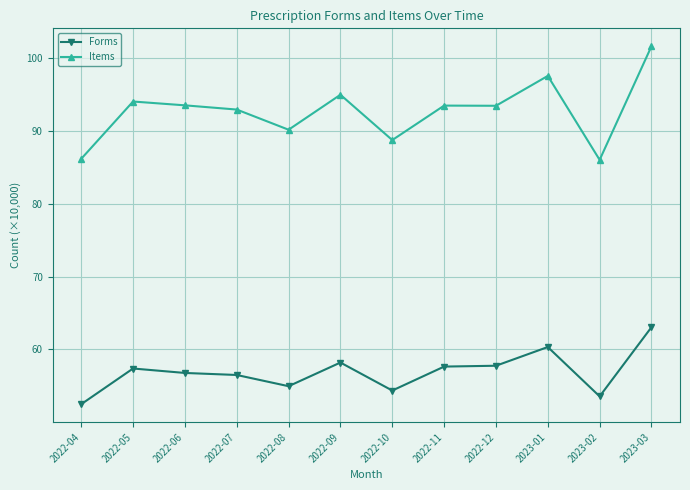

Where is the first local maximum for Forms?

2022-05